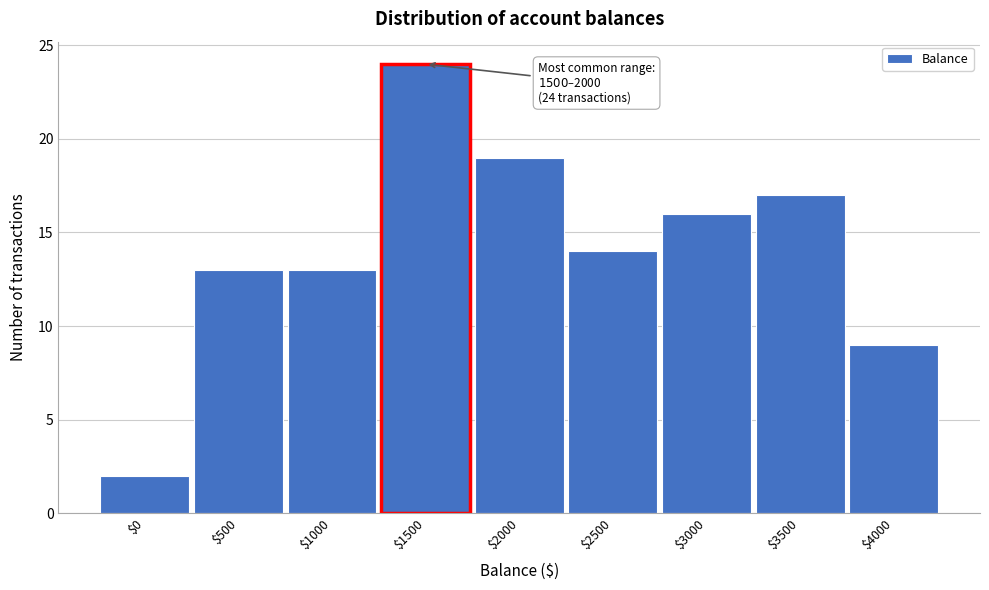

Reading left to right, extract all data points from this chart.

2	13	13	24	19	14	16	17	9